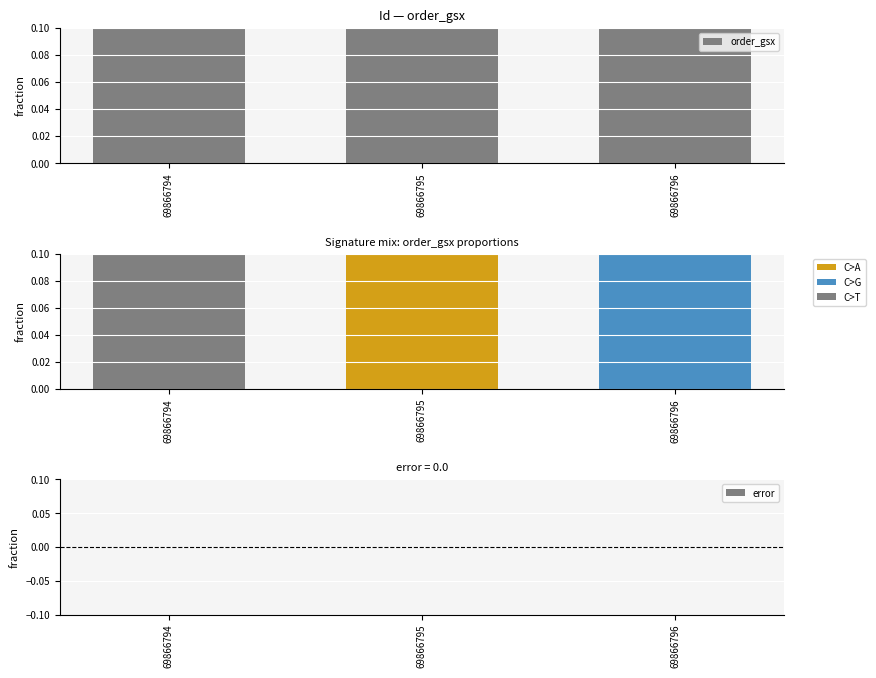

Are the bars grouped side by side (vs. stacked)?

Yes